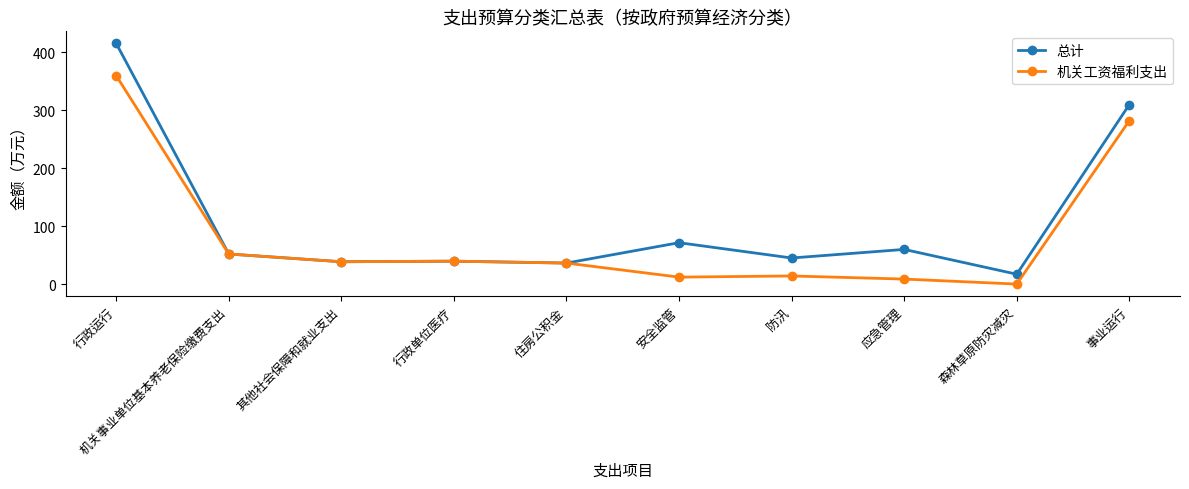

What is the maximum value shown in the chart?

415.3